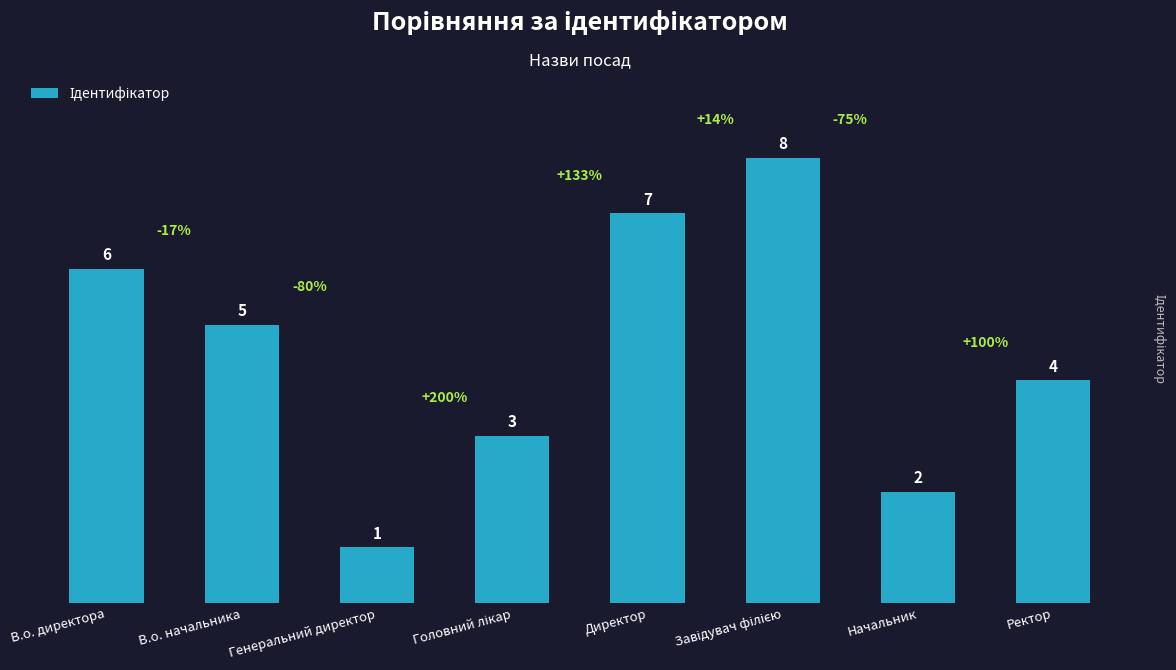

The chart shows a value of 9 at В.о. директора. True or false?

False